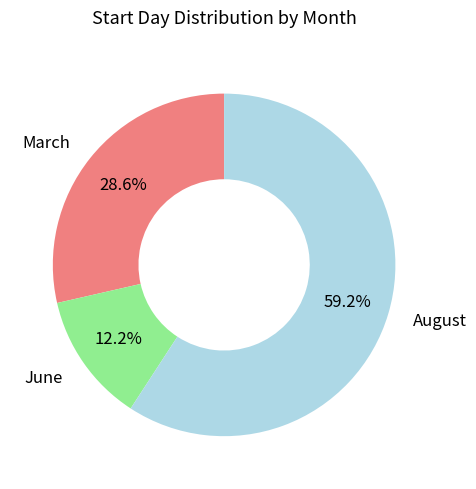

Is there any slice that represents more than half of the pie?

Yes